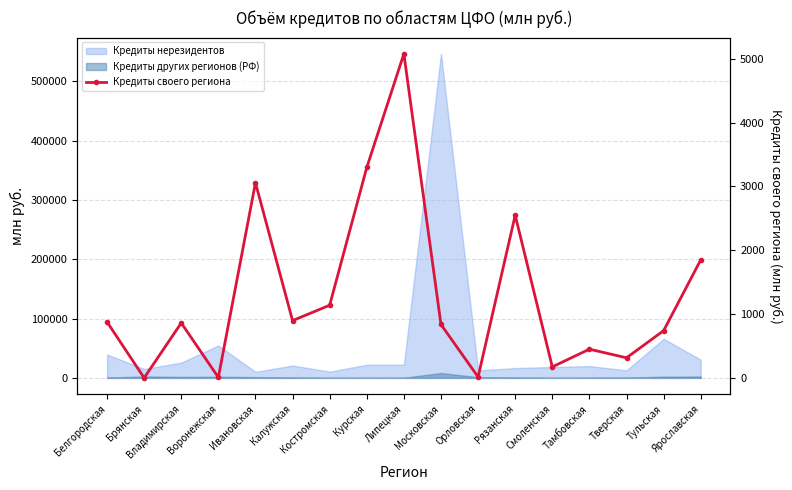

Does the chart have visible grid lines?

Yes